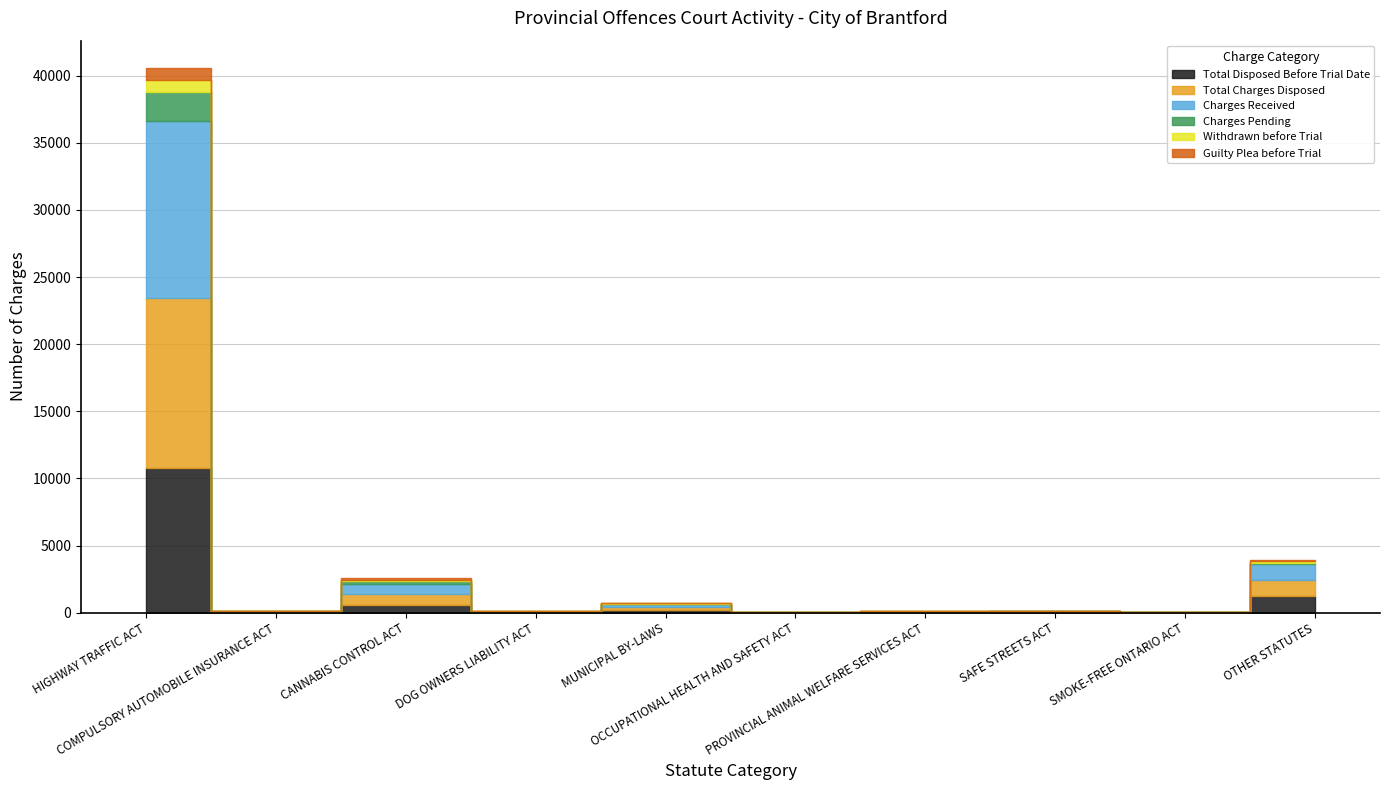

At which category does Total Charges Disposed reach its first local peak?

CANNABIS CONTROL ACT